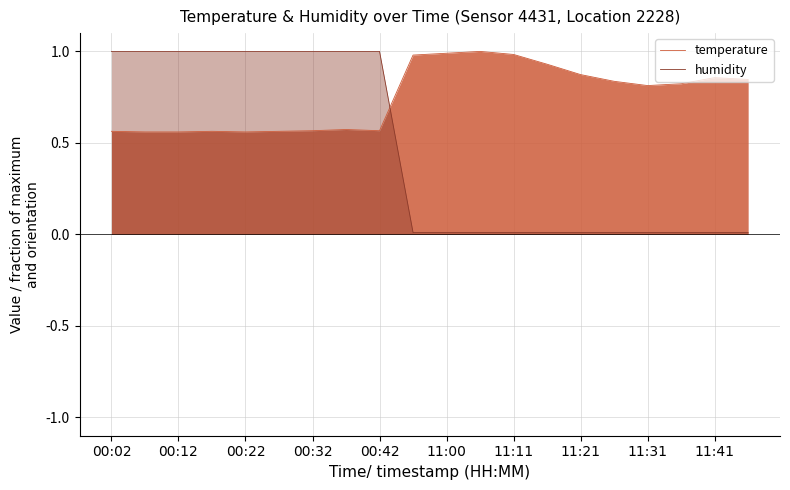

What is the maximum value for humidity?

1.0